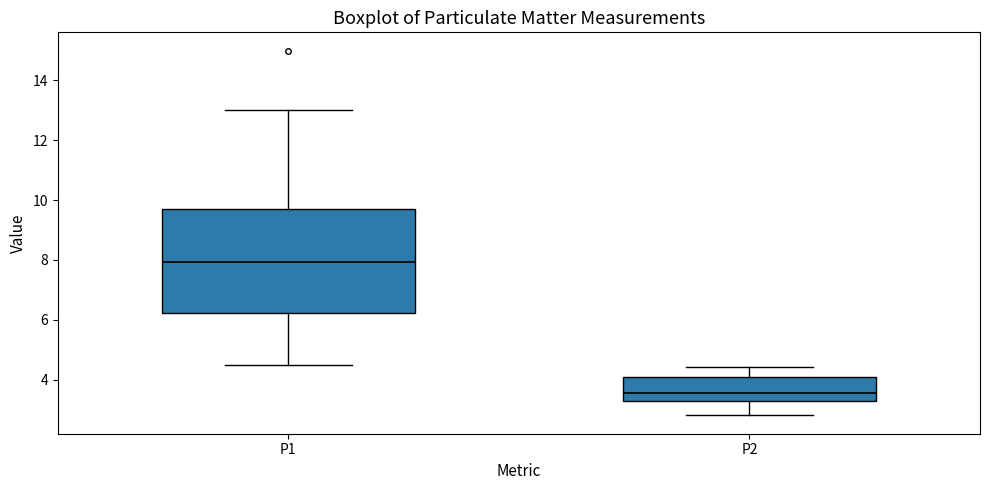

Which box has the highest median line?

P1